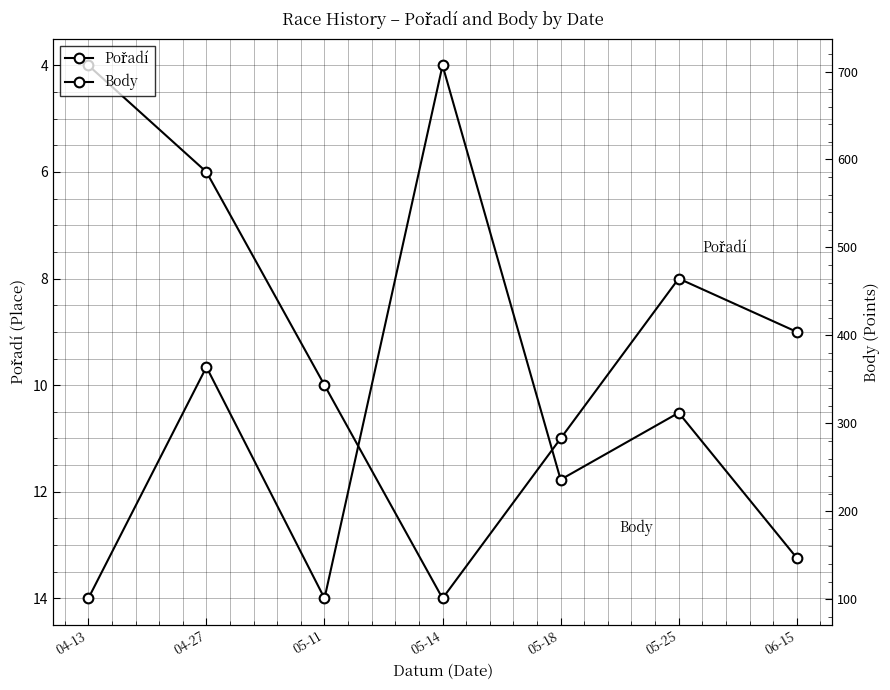

List the labels in order of Pořadí value, smallest first.

04-13, 04-27, 05-25, 06-15, 05-11, 05-18, 05-14